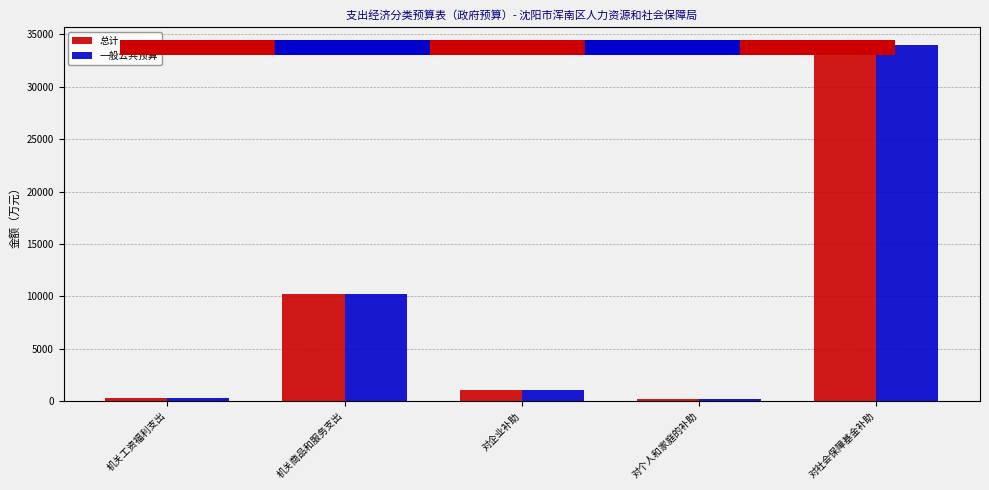

What is the sum of all 一般公共预算 values?

45833.2